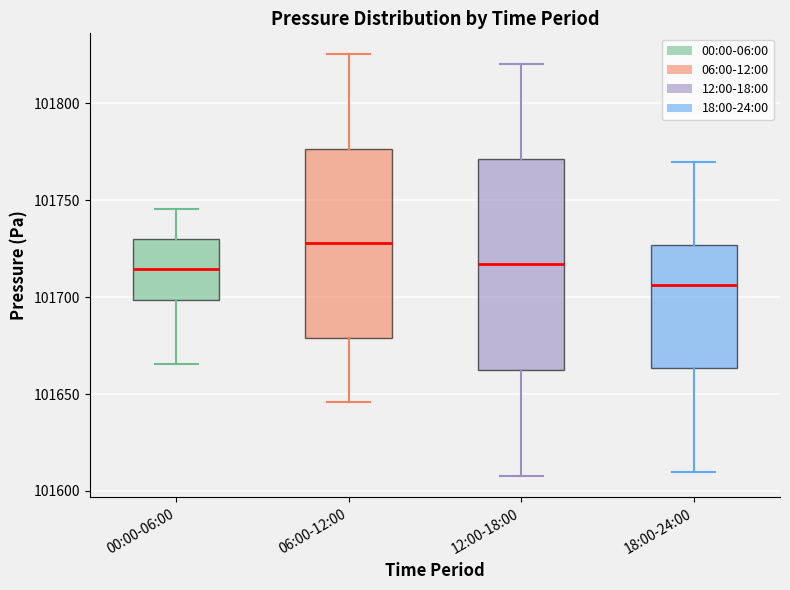

Reading left to right, read every box against the y-axis: the position of its median line, the range the box covers, and the ends of its whiskers. The values are not printed on the chart, so give them approximately, as read against the axis.

00:00-06:00: median 101715, box 101700 to 101730, whiskers 101665 to 101745
06:00-12:00: median 101730, box 101680 to 101775, whiskers 101645 to 101825
12:00-18:00: median 101715, box 101660 to 101770, whiskers 101610 to 101820
18:00-24:00: median 101705, box 101665 to 101725, whiskers 101610 to 101770